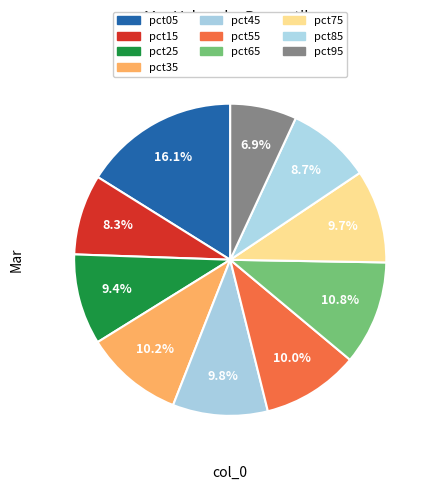

How many slices are in this pie chart?

10